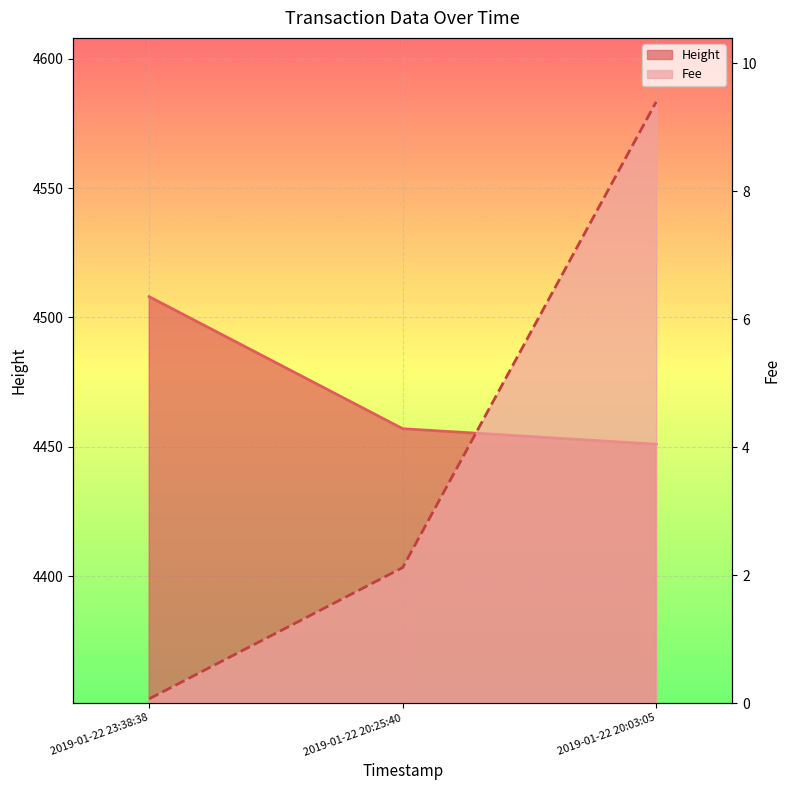

What is the approximate value of Fee at 2019-01-22 20:25:40?

2.1